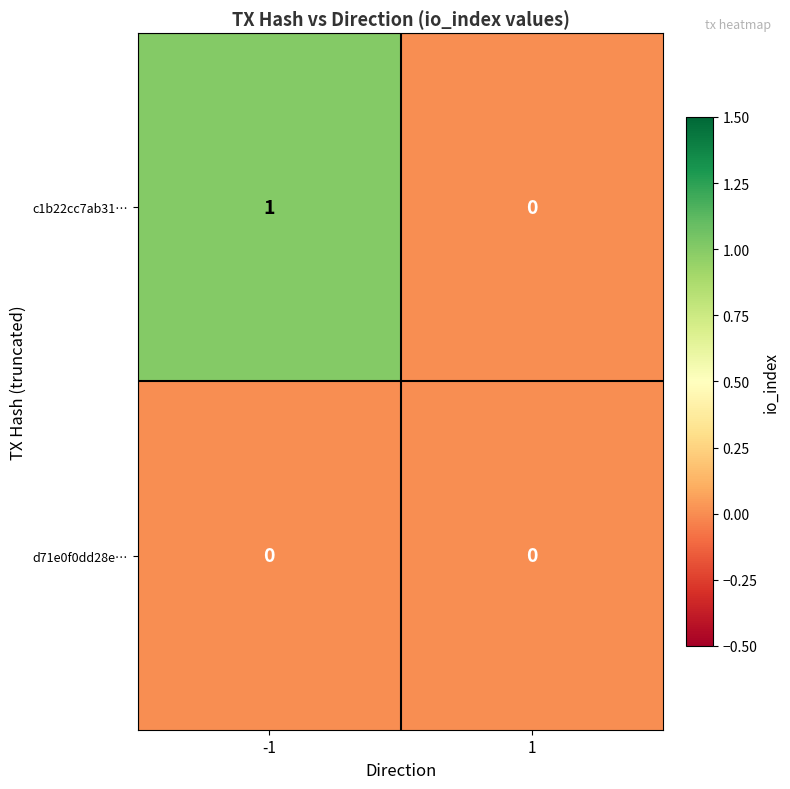

Which series has the widest spread of values?

c1b22cc7ab31…